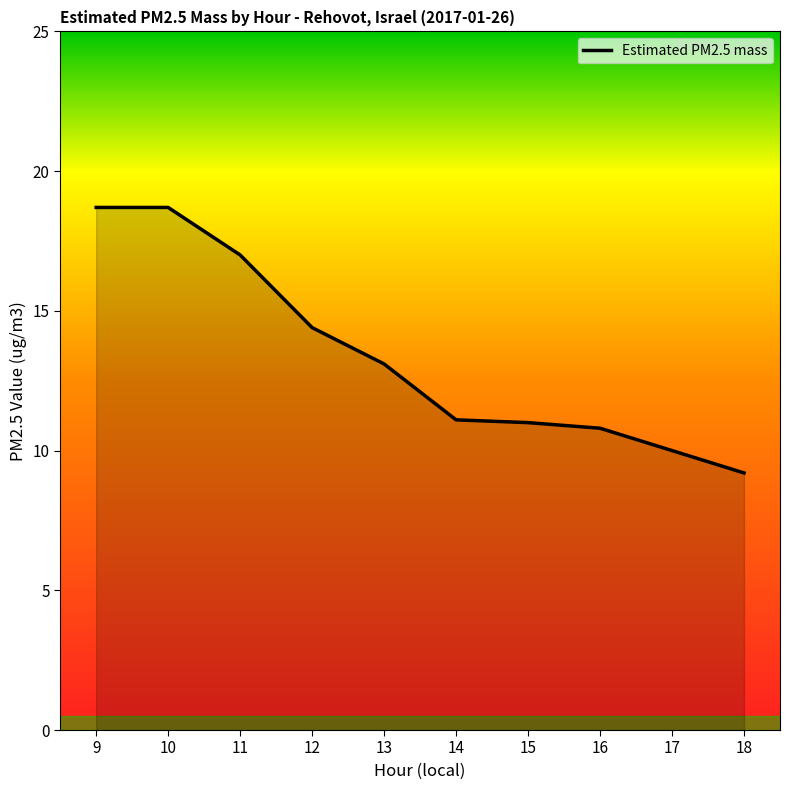

What is the greatest value displayed?

18.7